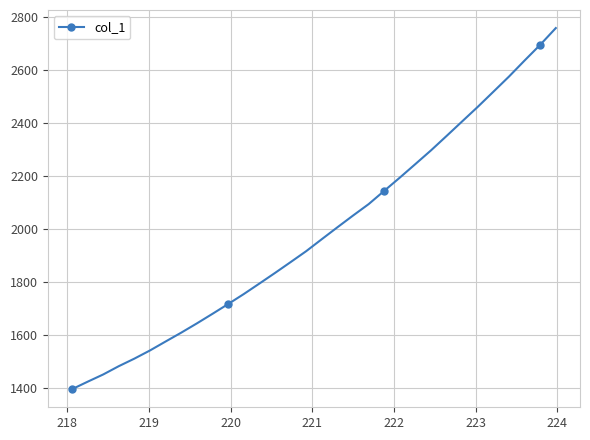

How many lines are shown in the chart?

1